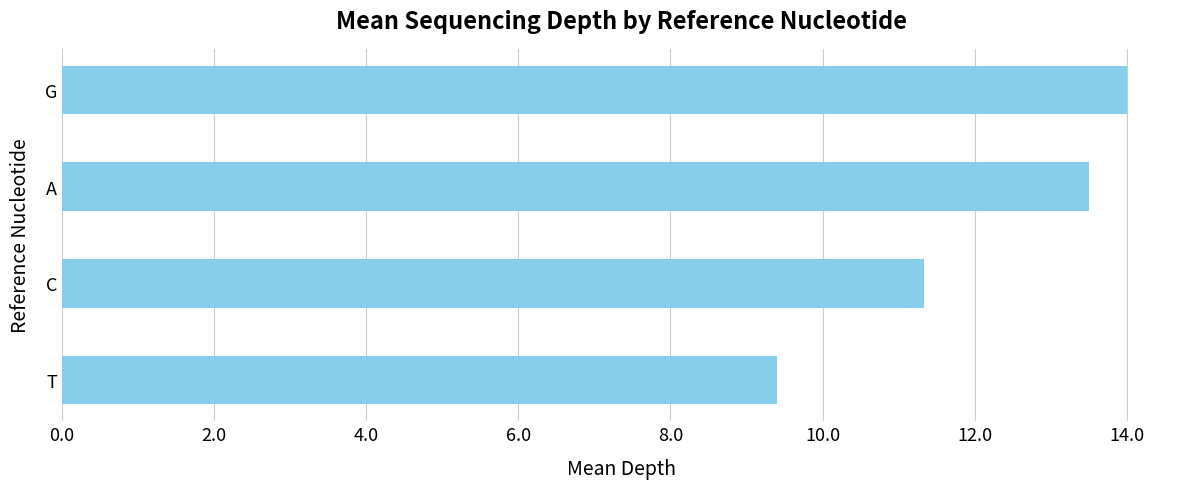

Are the bars horizontal?

Yes